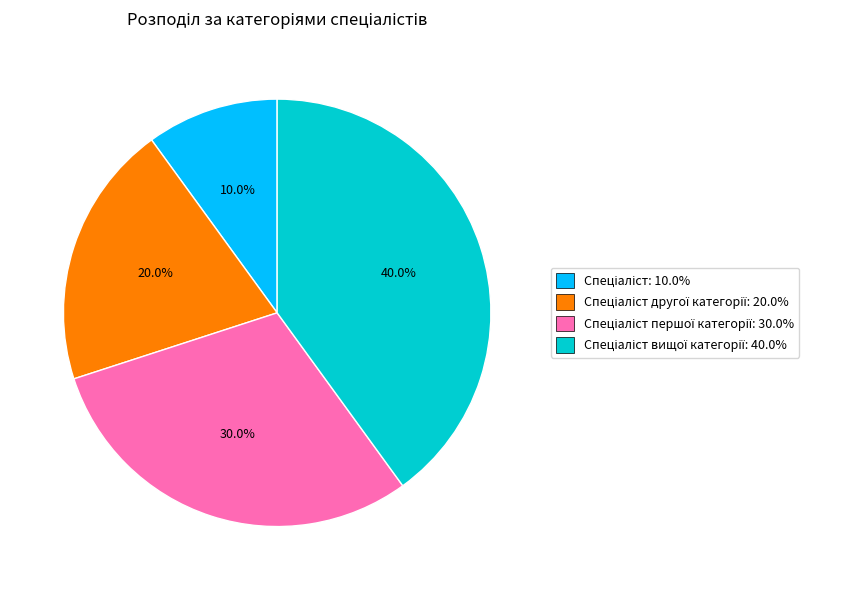

How many slices are in this pie chart?

4